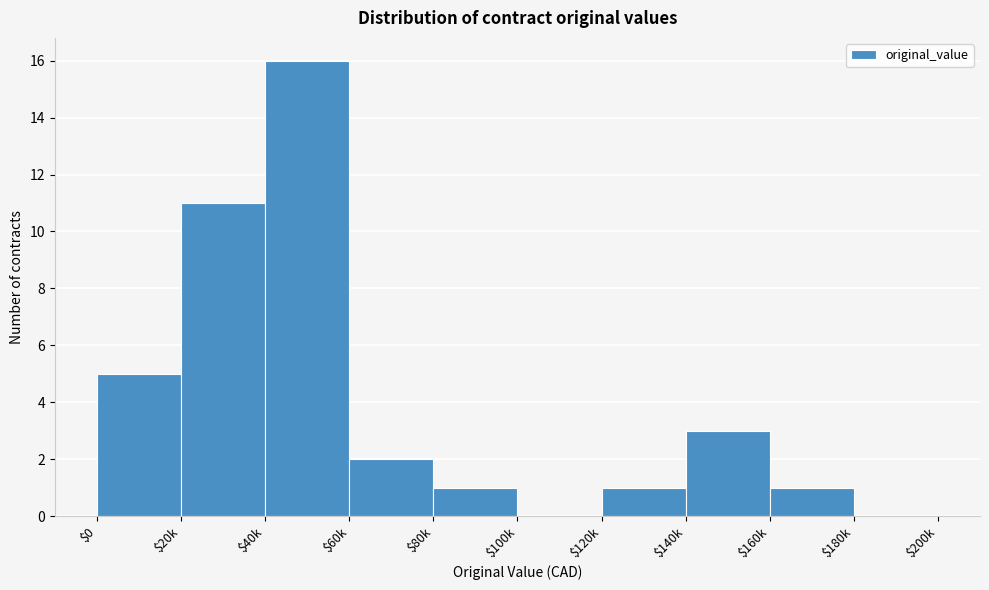

What is the sum of all values?

40